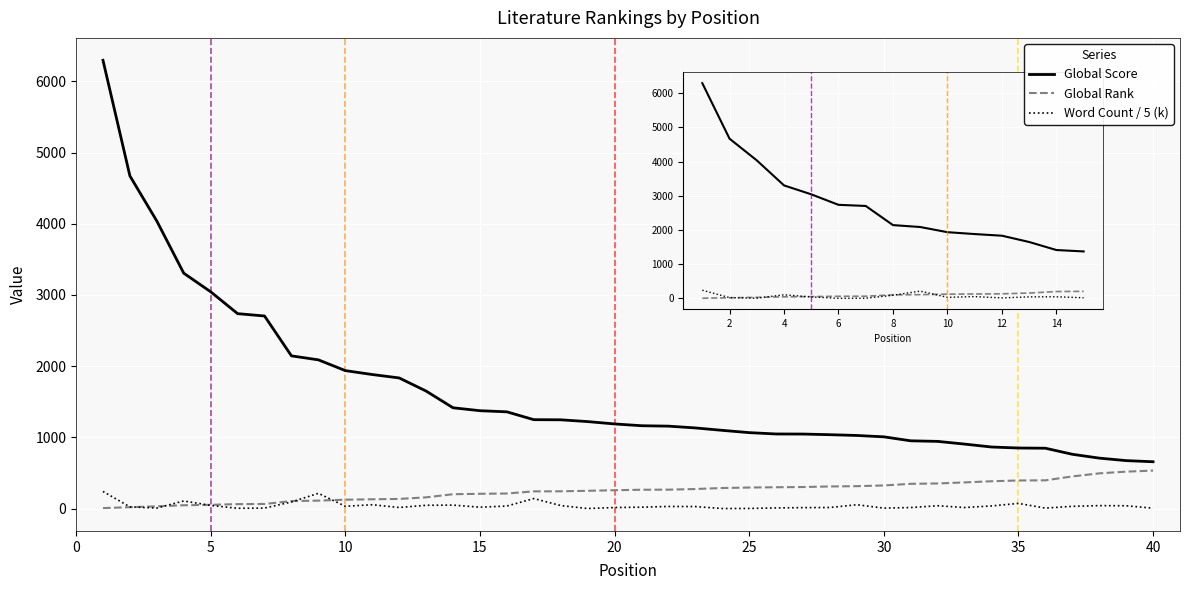

Which series has the widest spread of values?

Global Score